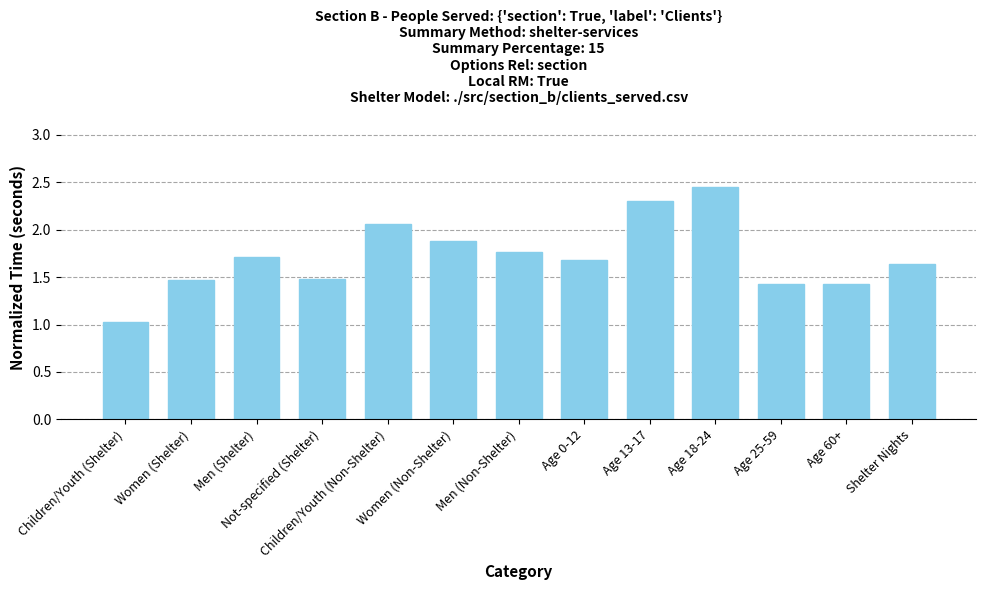

What position from the right is Children/Youth (Non-Shelter)?

9